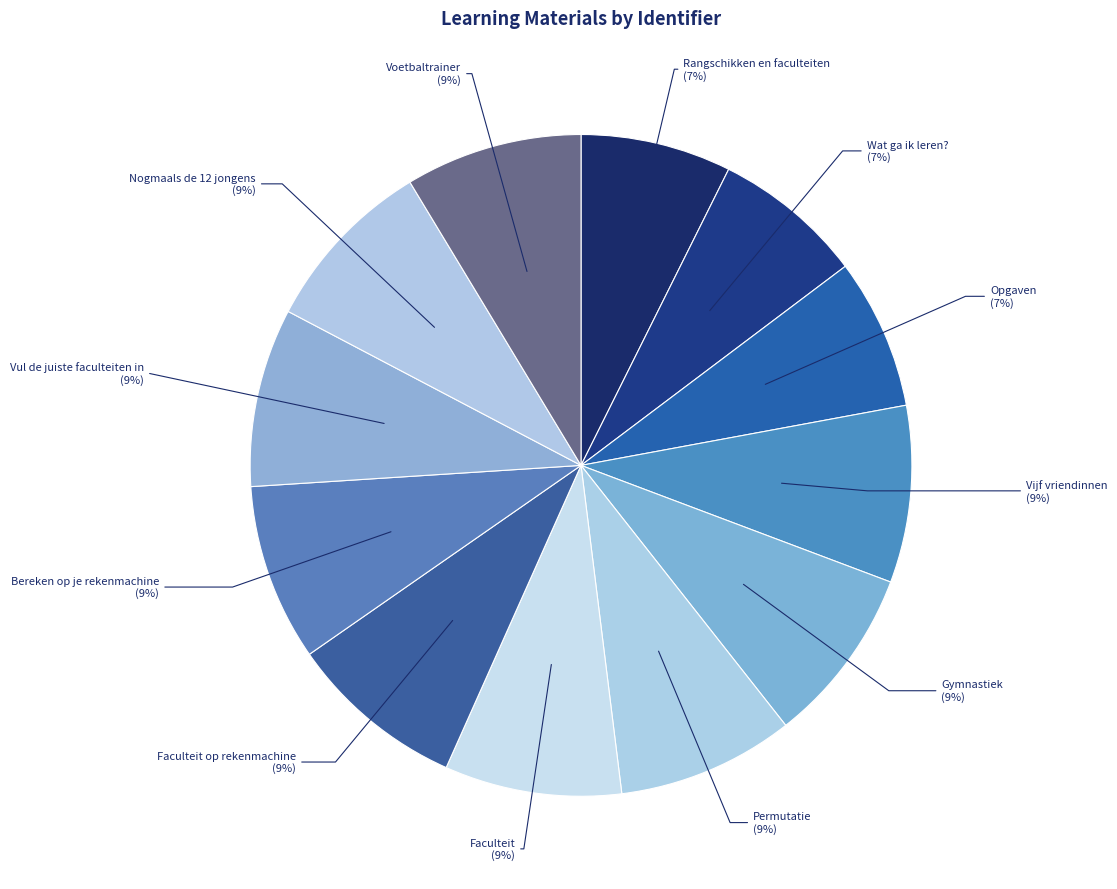

Do Vul de juiste faculteiten in and Rangschikken en faculteiten together represent more than half of the pie?

No